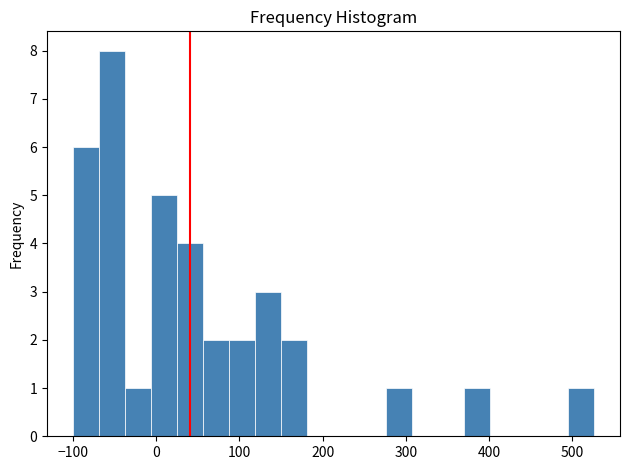

Read against the x-axis, roughly where is the centre of the tallest bar?

-50